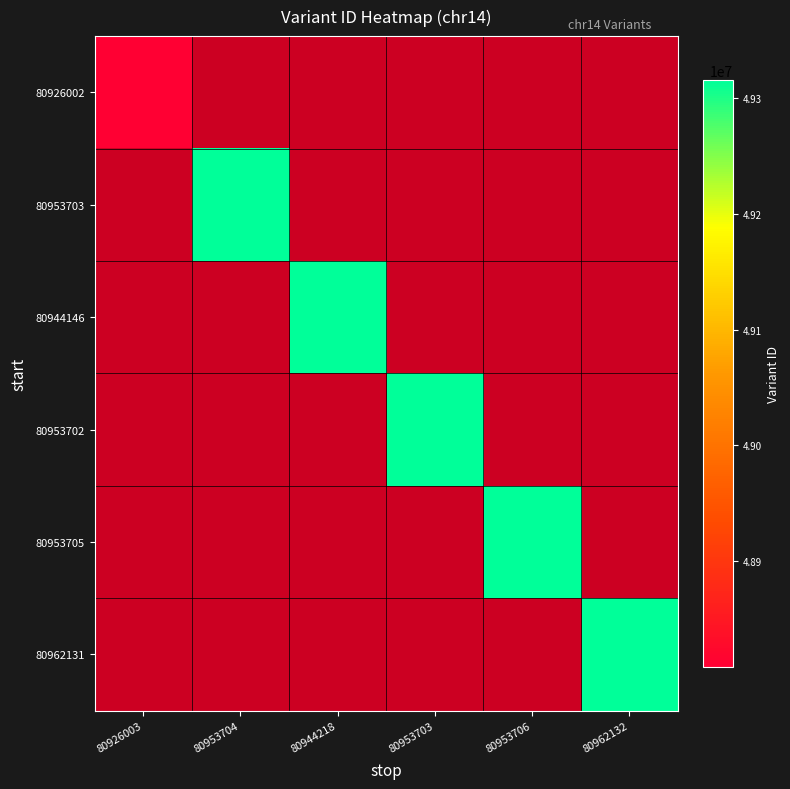

List the labels in order of 80962131 value, smallest first.

80926003, 80953704, 80944218, 80953703, 80953706, 80962132